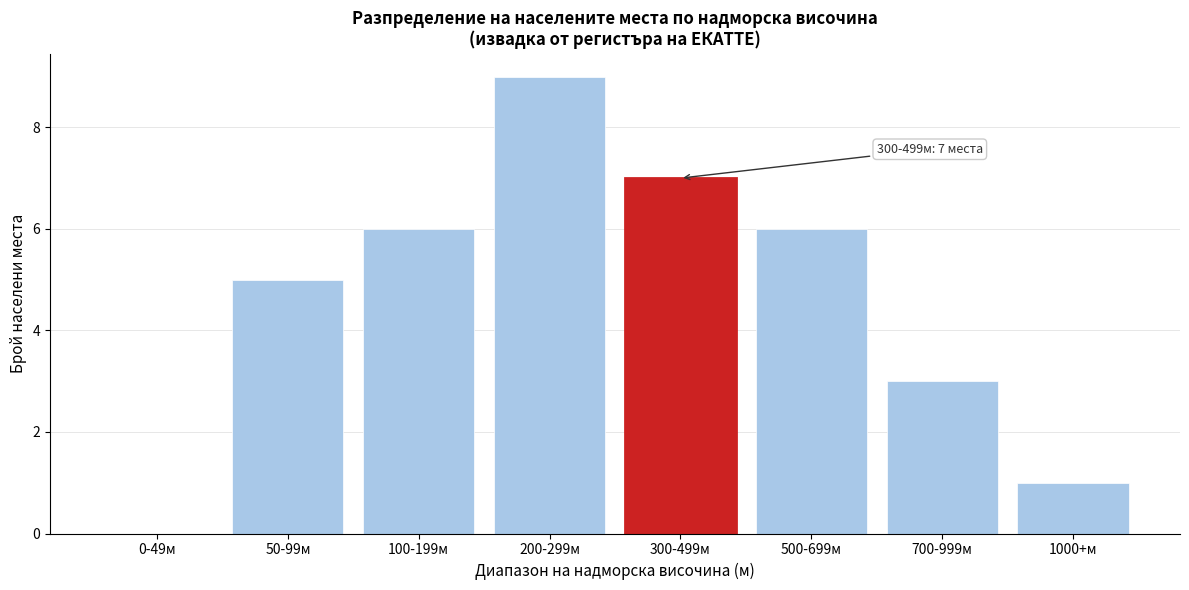

Reading right to left, transcribe all the data shown in this chart.

1000+м=1	700-999м=3	500-699м=6	300-499м=7	200-299м=9	100-199м=6	50-99м=5	0-49м=0